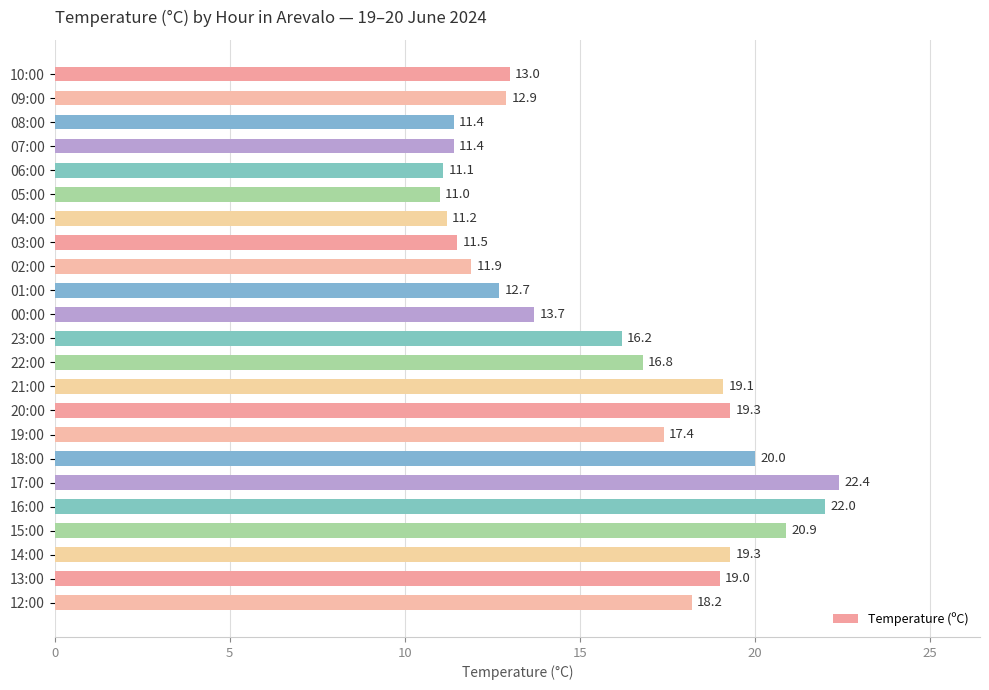

What is the label of the 18th bar from the bottom?

05:00